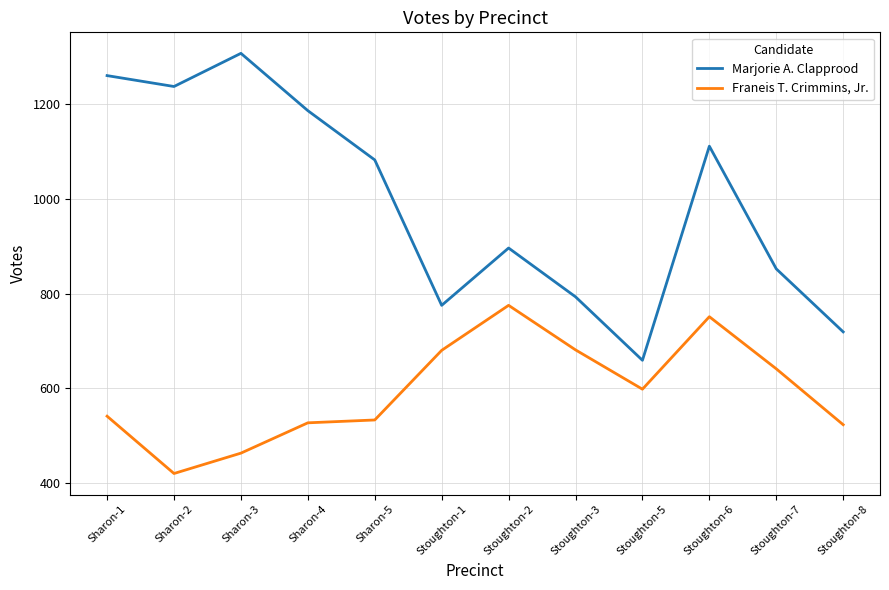

True or false: Franeis T. Crimmins, Jr. and Marjorie A. Clapprood intersect in this chart.

False